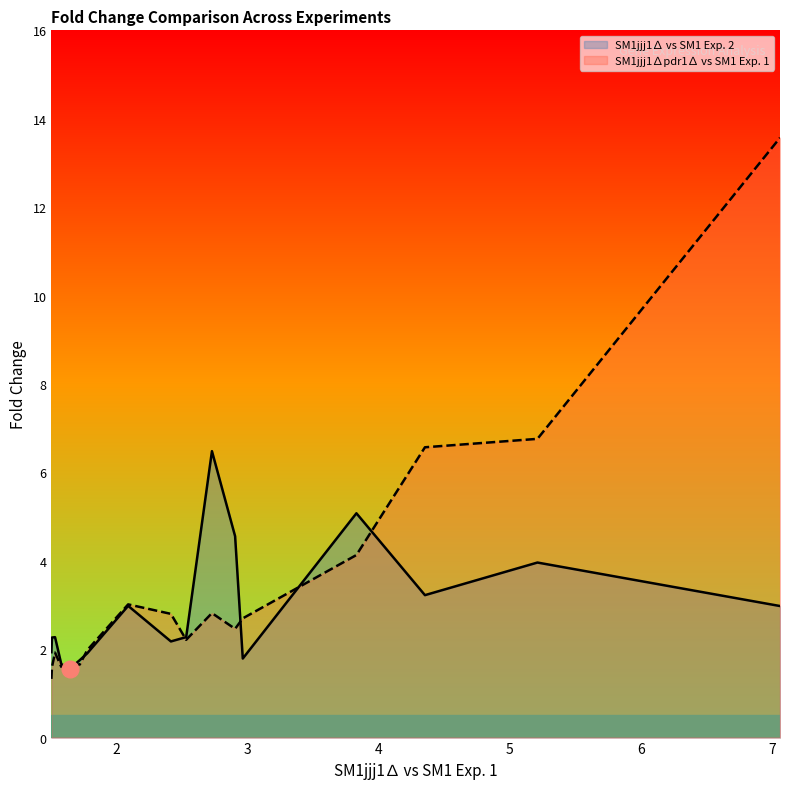

How many series are shown in this chart?

2